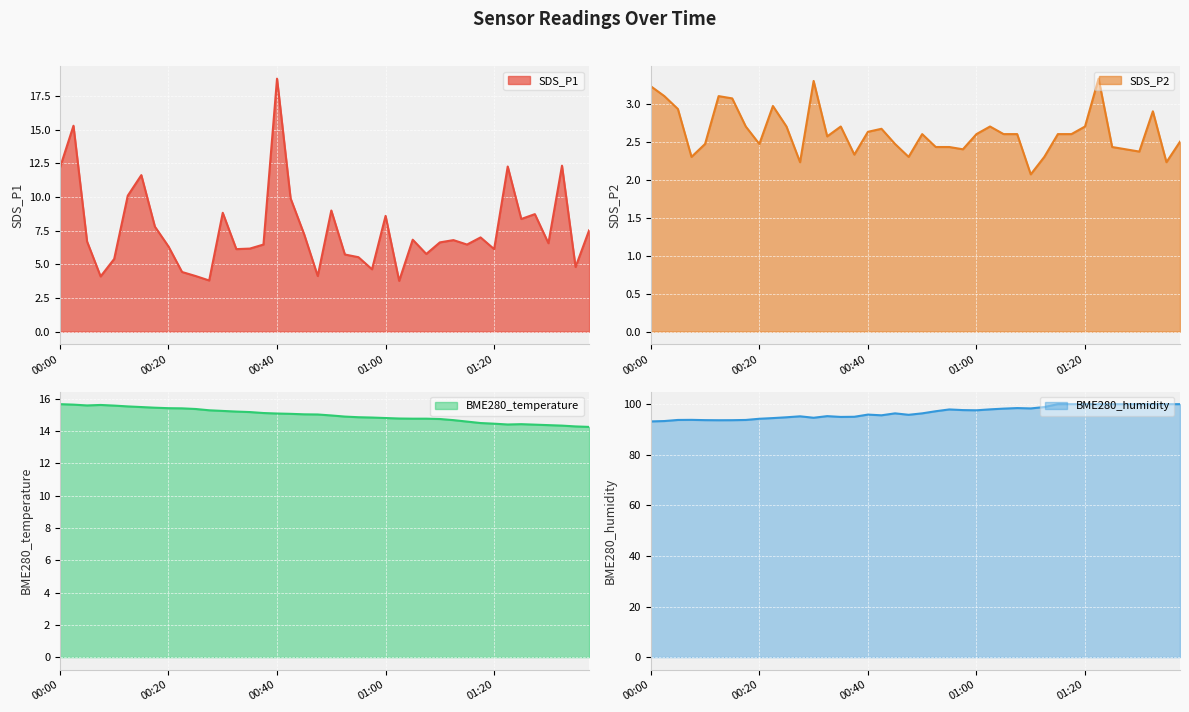

What is the smallest value displayed?

2.1